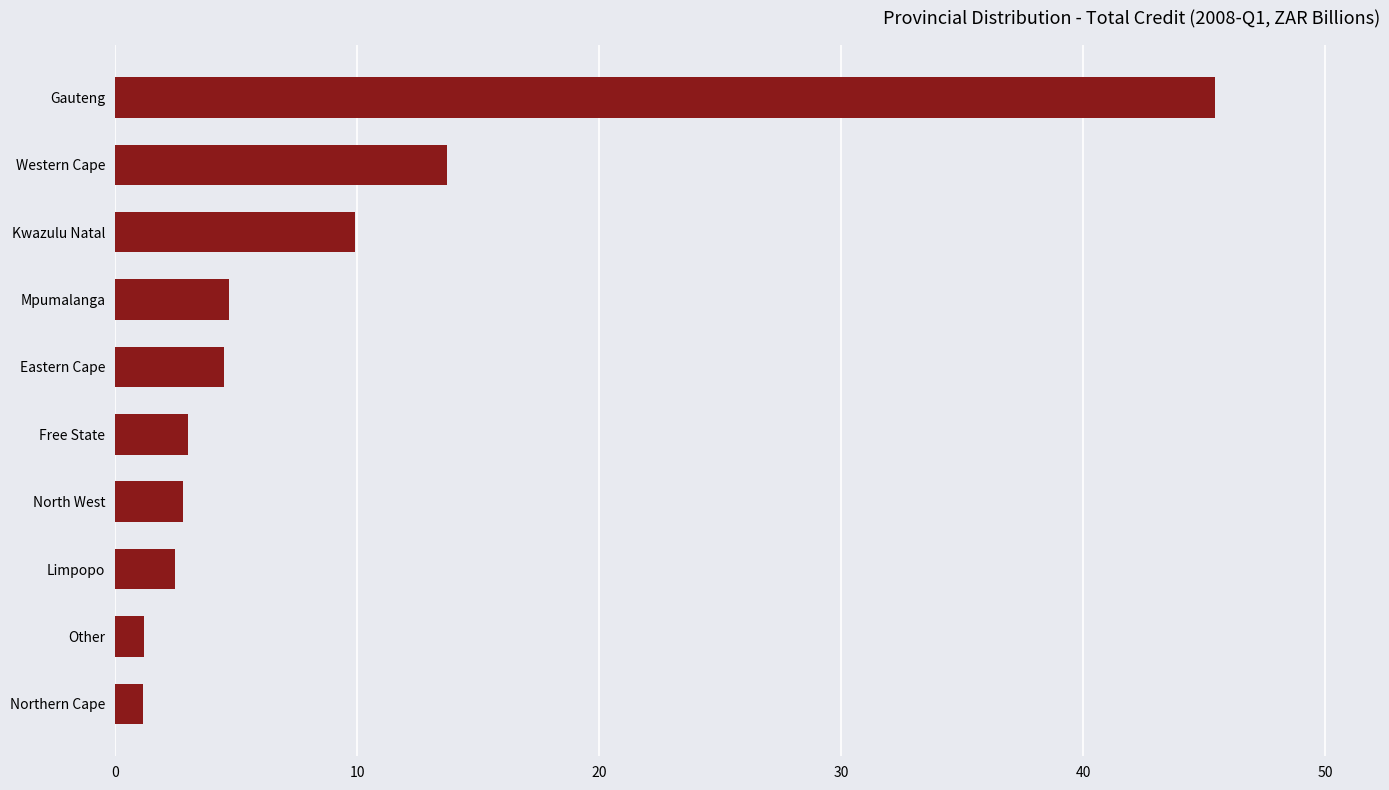

What is the ratio of the value at Mpumalanga to the value at Other?

3.9